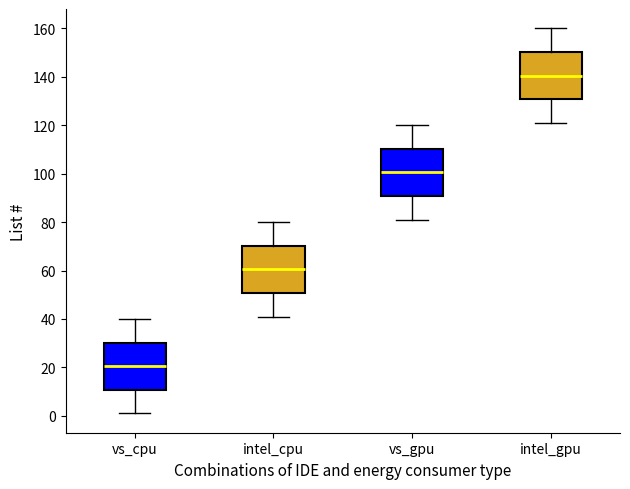

Reading left to right, transcribe this box plot: for each box, give where its median line is, the range the box spans, and where its two whiskers end, as read against the y-axis. The values are not printed on the chart, so give them approximately, as read against the axis.

vs_cpu: median 20, box 10 to 30, whiskers 2 to 40
intel_cpu: median 60, box 50 to 70, whiskers 42 to 80
vs_gpu: median 100, box 90 to 110, whiskers 82 to 120
intel_gpu: median 140, box 130 to 150, whiskers 122 to 160